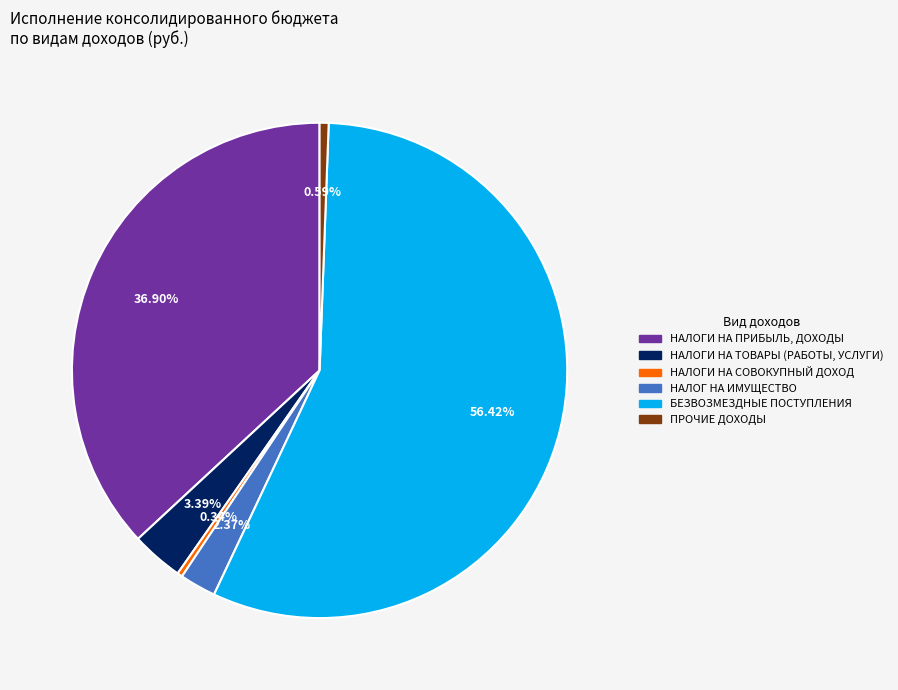

To the nearest percent, what is the difference between the БЕЗВОЗМЕЗДНЫЕ ПОСТУПЛЕНИЯ and ПРОЧИЕ ДОХОДЫ slice percentages?

56%